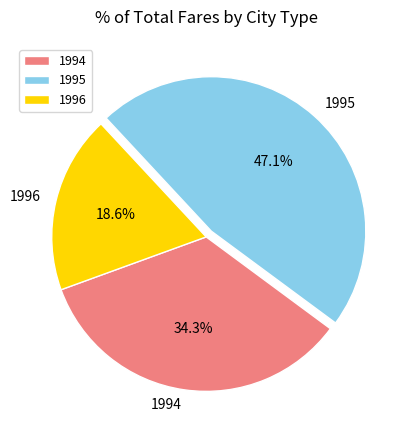

To the nearest percent, what is the average slice percentage?

33%